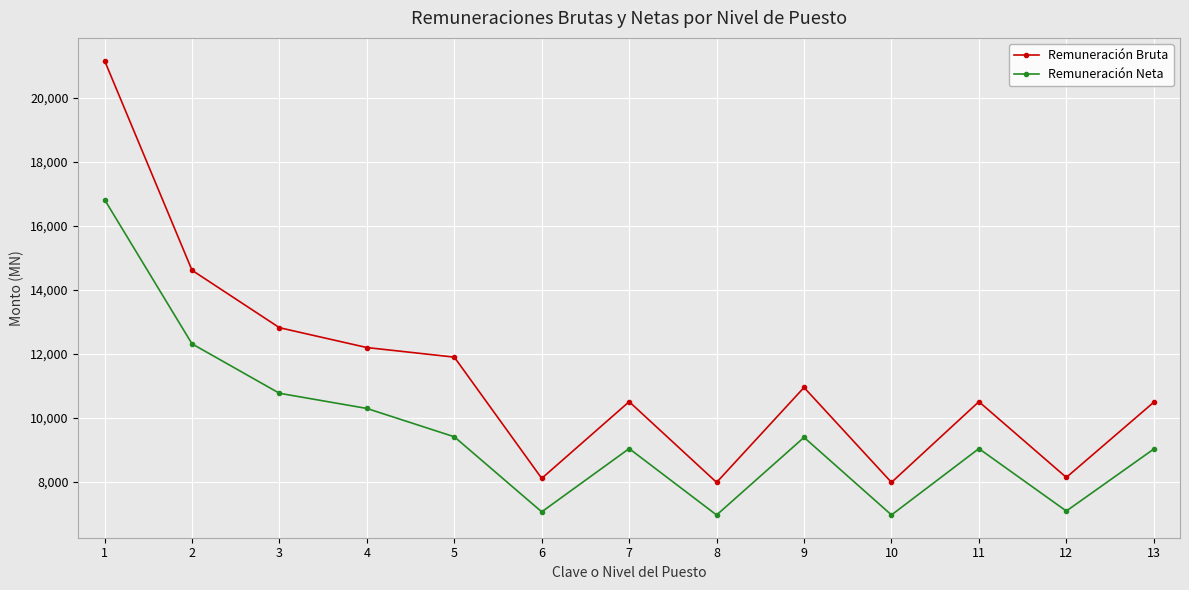

What is the lowest value of the Remuneración Neta series?

6951.7